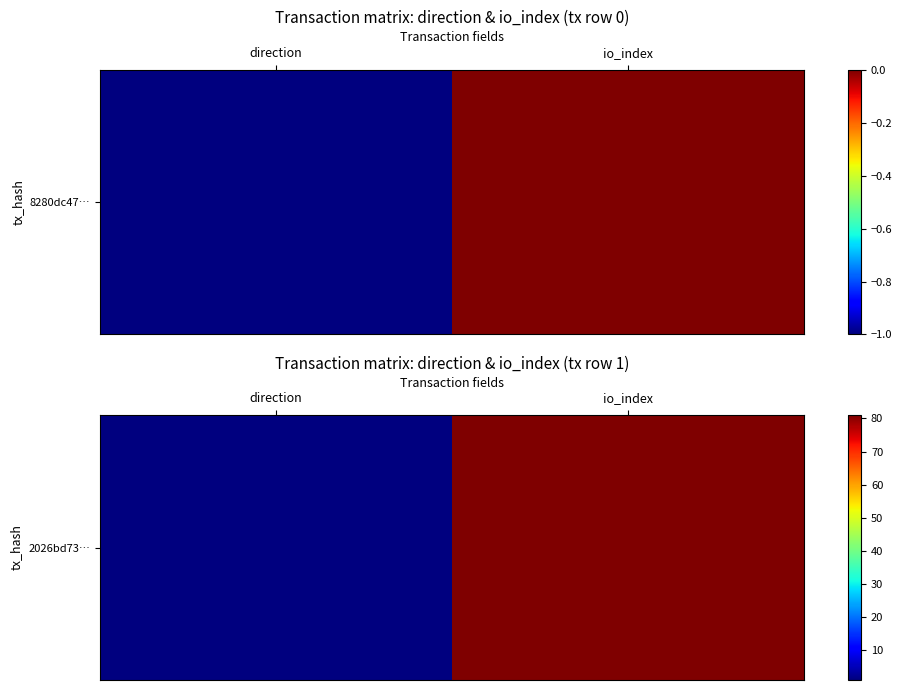

What is the greatest value displayed?

81